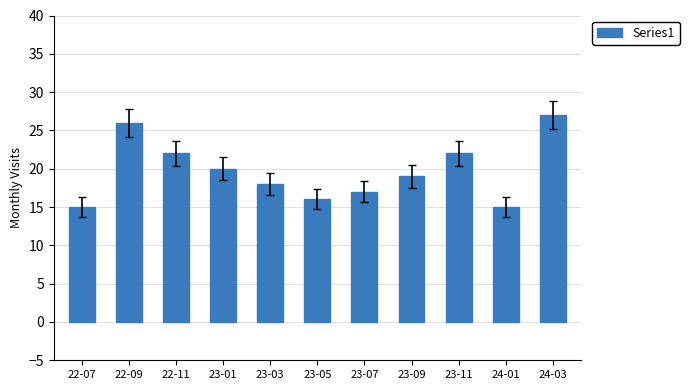

Reading right to left, transcribe all the data shown in this chart.

24-03=27	24-01=15	23-11=22	23-09=19	23-07=17	23-05=16	23-03=18	23-01=20	22-11=22	22-09=26	22-07=15